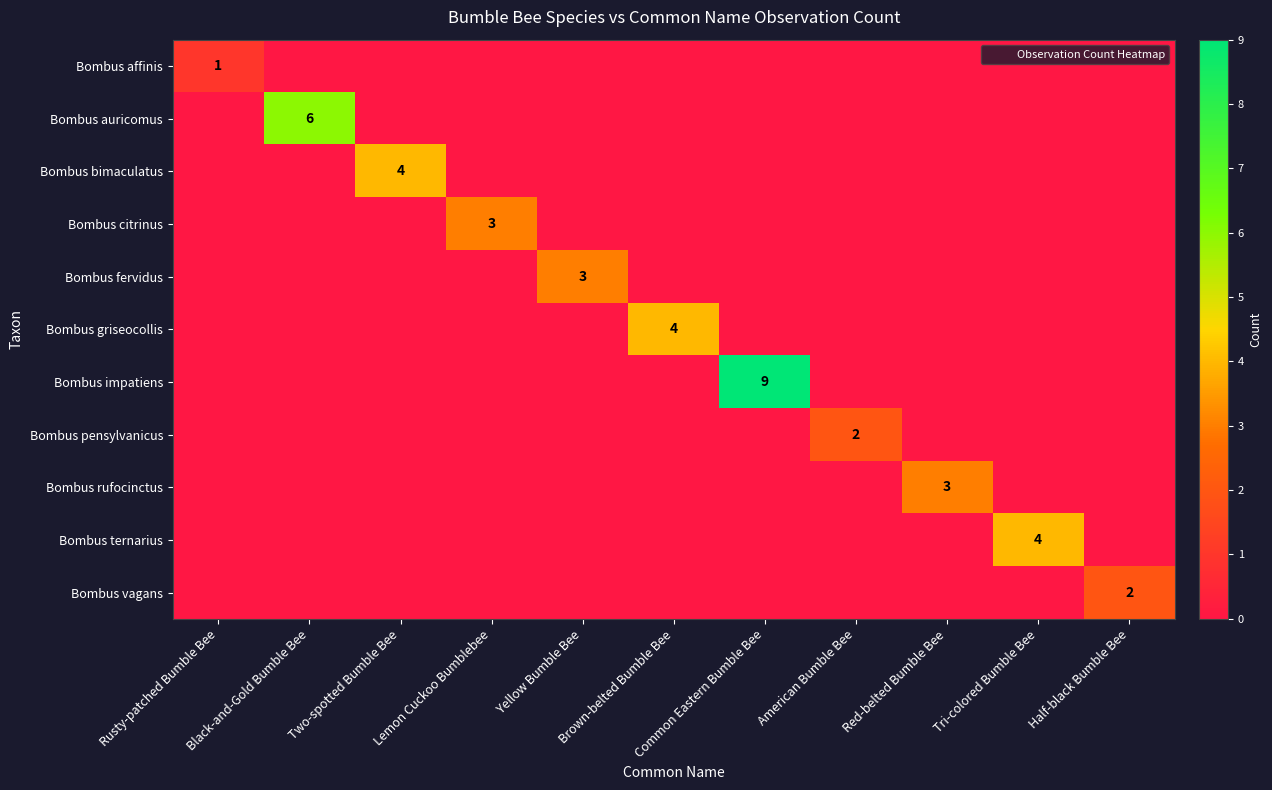

Rank the series by their maximum value, from highest to lowest.

Bombus impatiens, Bombus auricomus, Bombus bimaculatus, Bombus griseocollis, Bombus ternarius, Bombus citrinus, Bombus fervidus, Bombus rufocinctus, Bombus pensylvanicus, Bombus vagans, Bombus affinis